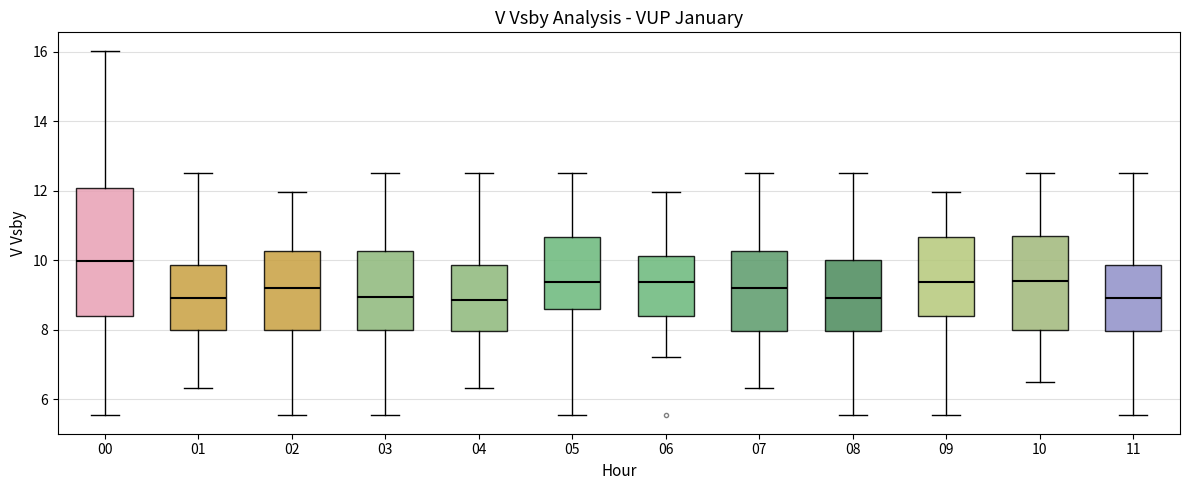

Reading left to right, transcribe this box plot: for each box, give where its median line is, the range the box spans, and where its two whiskers end, as read against the y-axis. The values are not printed on the chart, so give them approximately, as read against the axis.

00: median 10.0, box 8.4 to 12.0, whiskers 5.6 to 16.0
01: median 9.0, box 8.0 to 9.8, whiskers 6.4 to 12.6
02: median 9.2, box 8.0 to 10.2, whiskers 5.6 to 12.0
03: median 9.0, box 8.0 to 10.2, whiskers 5.6 to 12.6
04: median 8.8, box 8.0 to 9.8, whiskers 6.4 to 12.6
05: median 9.4, box 8.6 to 10.6, whiskers 5.6 to 12.6
06: median 9.4, box 8.4 to 10.2, whiskers 7.2 to 12.0
07: median 9.2, box 8.0 to 10.2, whiskers 6.4 to 12.6
08: median 9.0, box 8.0 to 10.0, whiskers 5.6 to 12.6
09: median 9.4, box 8.4 to 10.6, whiskers 5.6 to 12.0
10: median 9.4, box 8.0 to 10.6, whiskers 6.6 to 12.6
11: median 9.0, box 8.0 to 9.8, whiskers 5.6 to 12.6